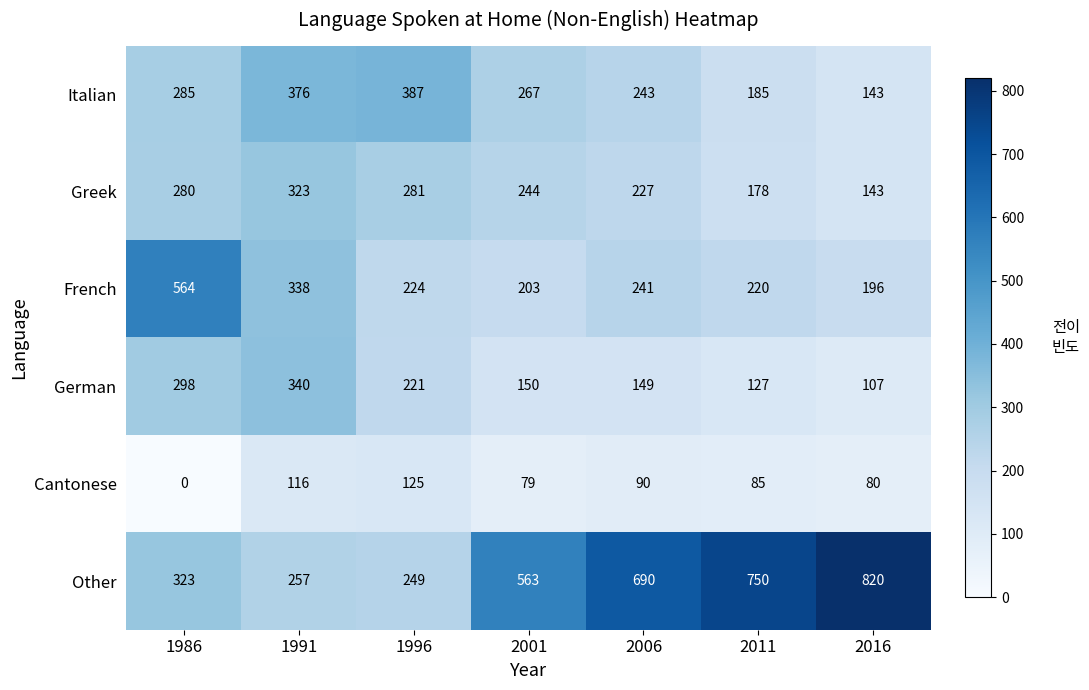

What is the sum of all Greek values?

1676